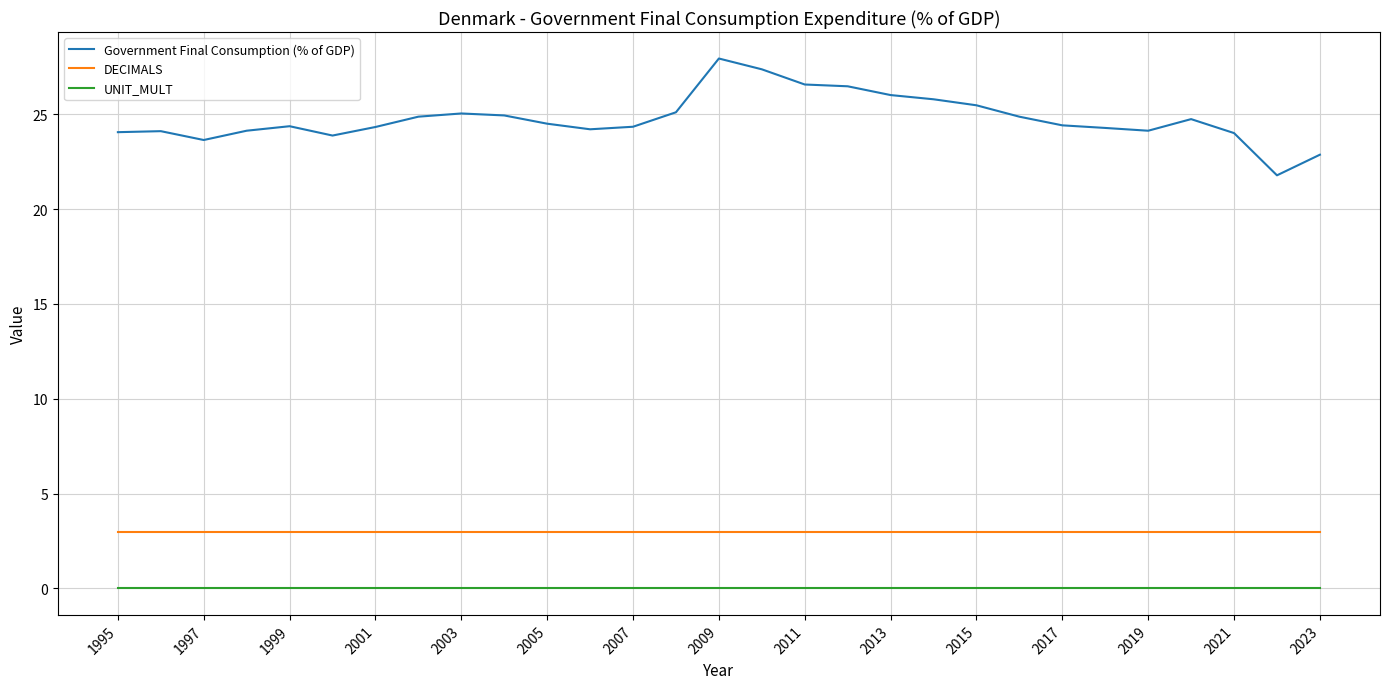

List the series in order of their peak value, lowest first.

UNIT_MULT, DECIMALS, Government Final Consumption (% of GDP)